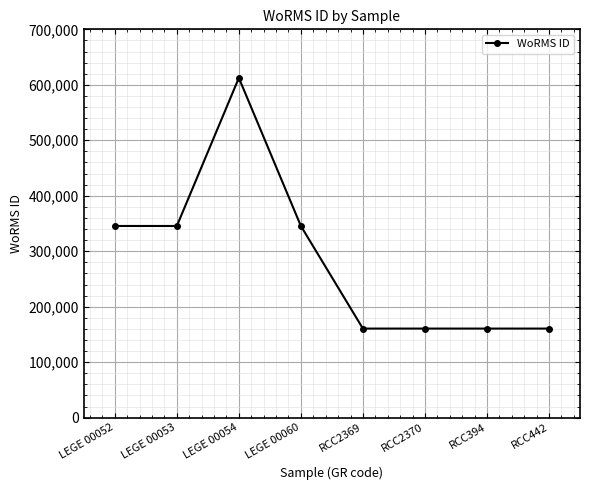

What is the difference between the maximum and minimum values?

451846